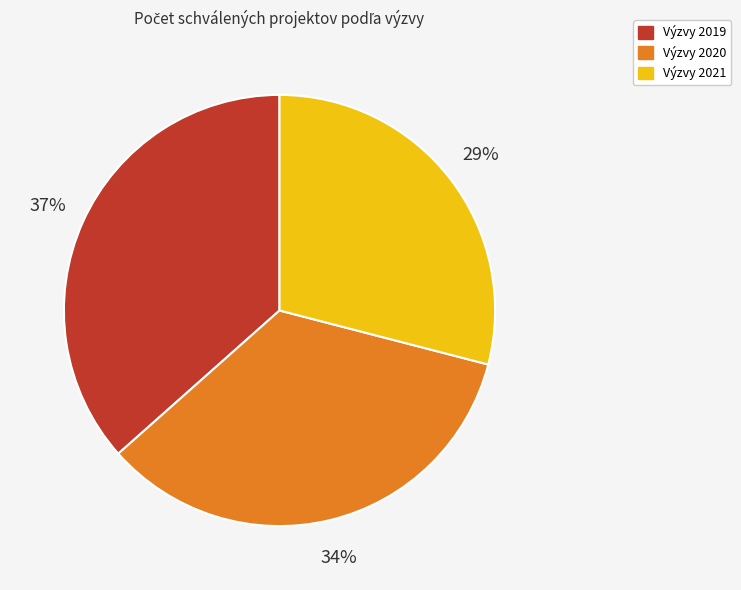

To the nearest percent, what portion does Výzvy 2021 represent?

29%